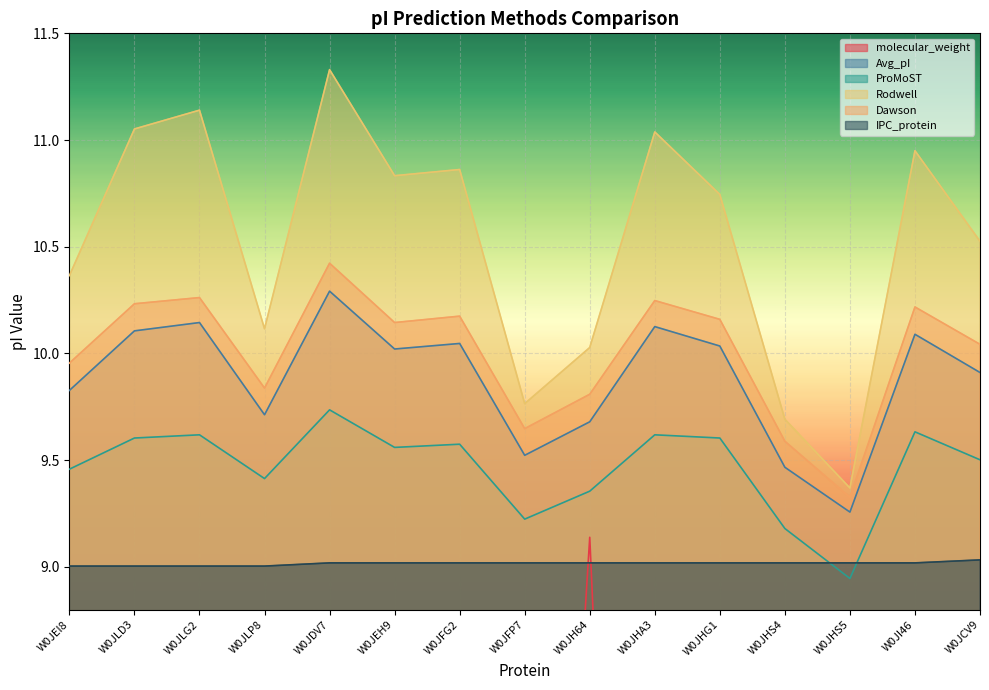

Reading right to left, list all the values displayed in this chart.

molecular_weight: 6.7	2.9	2.0	4.5	3.8	2.3	9.1	4.2	2.5	3.2	1.6	5.2	1.2	2.7	5.6
Avg_pI: 9.9	10.1	9.3	9.5	10.0	10.1	9.7	9.5	10.0	10.0	10.3	9.7	10.1	10.1	9.8
ProMoST: 9.5	9.6	8.9	9.2	9.6	9.6	9.4	9.2	9.6	9.6	9.7	9.4	9.6	9.6	9.5
Rodwell: 10.5	10.9	9.4	9.7	10.7	11.0	10.0	9.8	10.9	10.8	11.3	10.1	11.1	11.1	10.4
Dawson: 10.0	10.2	9.3	9.6	10.2	10.2	9.8	9.6	10.2	10.1	10.4	9.8	10.3	10.2	10.0
IPC_protein: 9.0	9.0	9.0	9.0	9.0	9.0	9.0	9.0	9.0	9.0	9.0	9.0	9.0	9.0	9.0